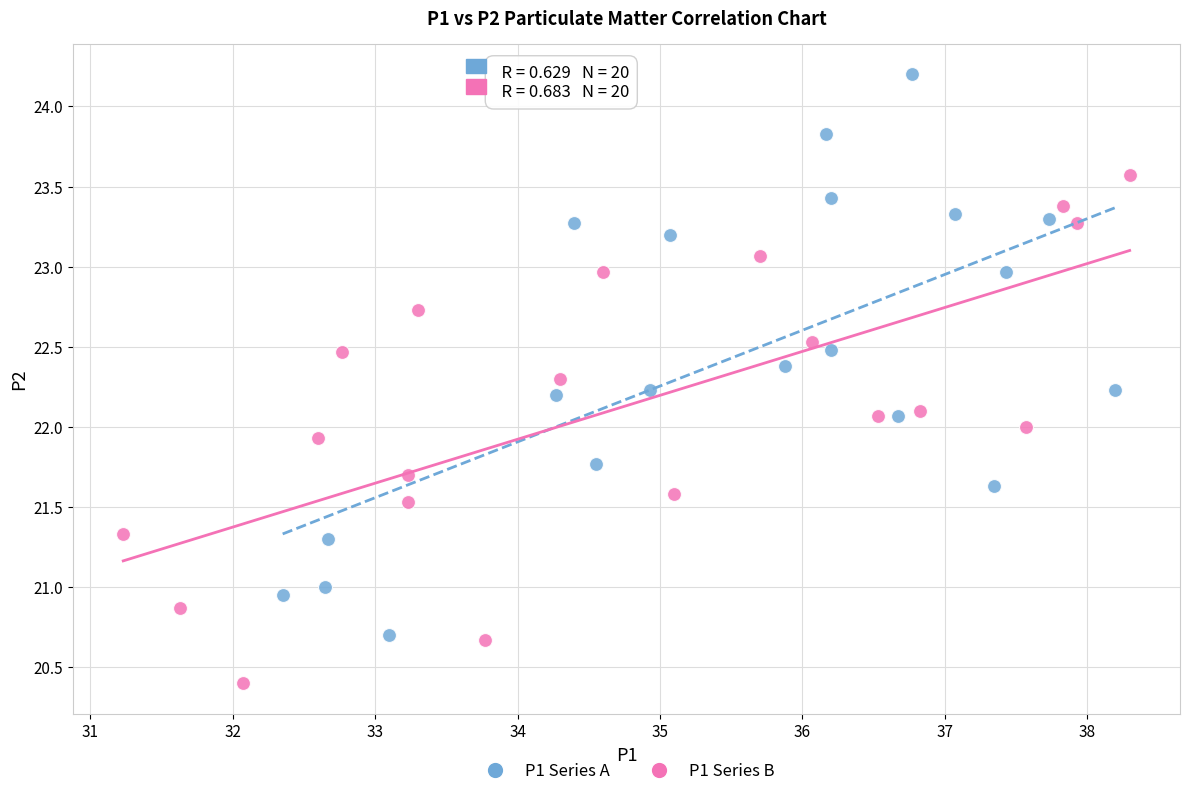

Which series has the largest Y range (max minus min)?

P1 Series A